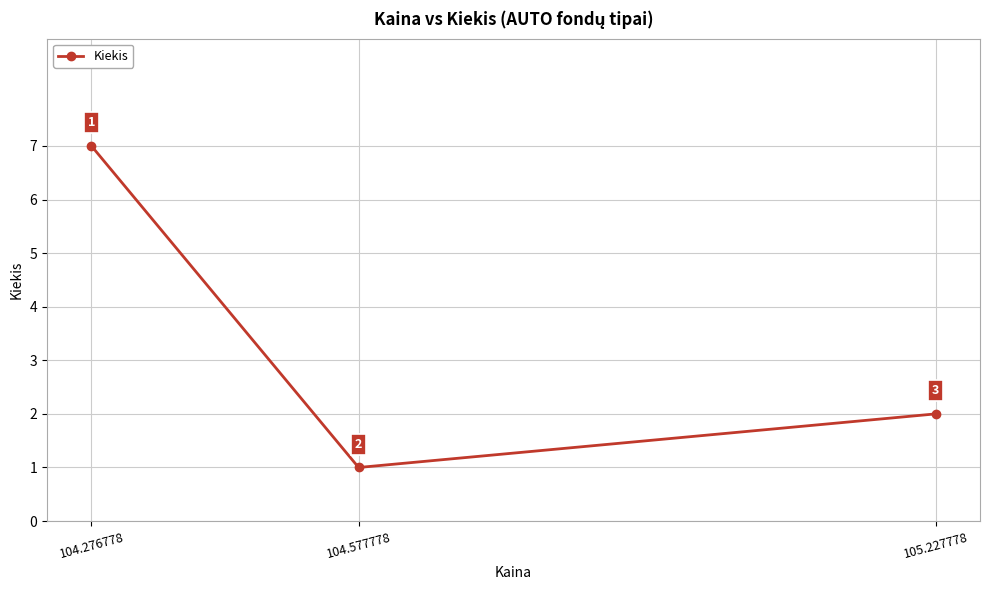

What is the approximate value at 104.577778?

1